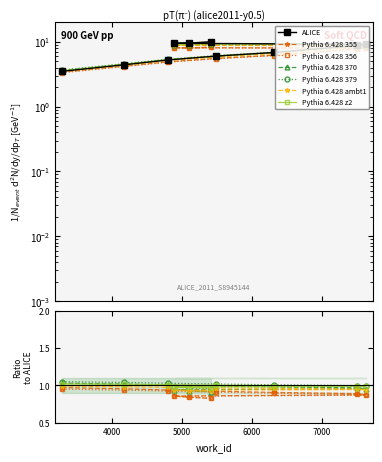

What is the minimum value shown in the chart?

3.5